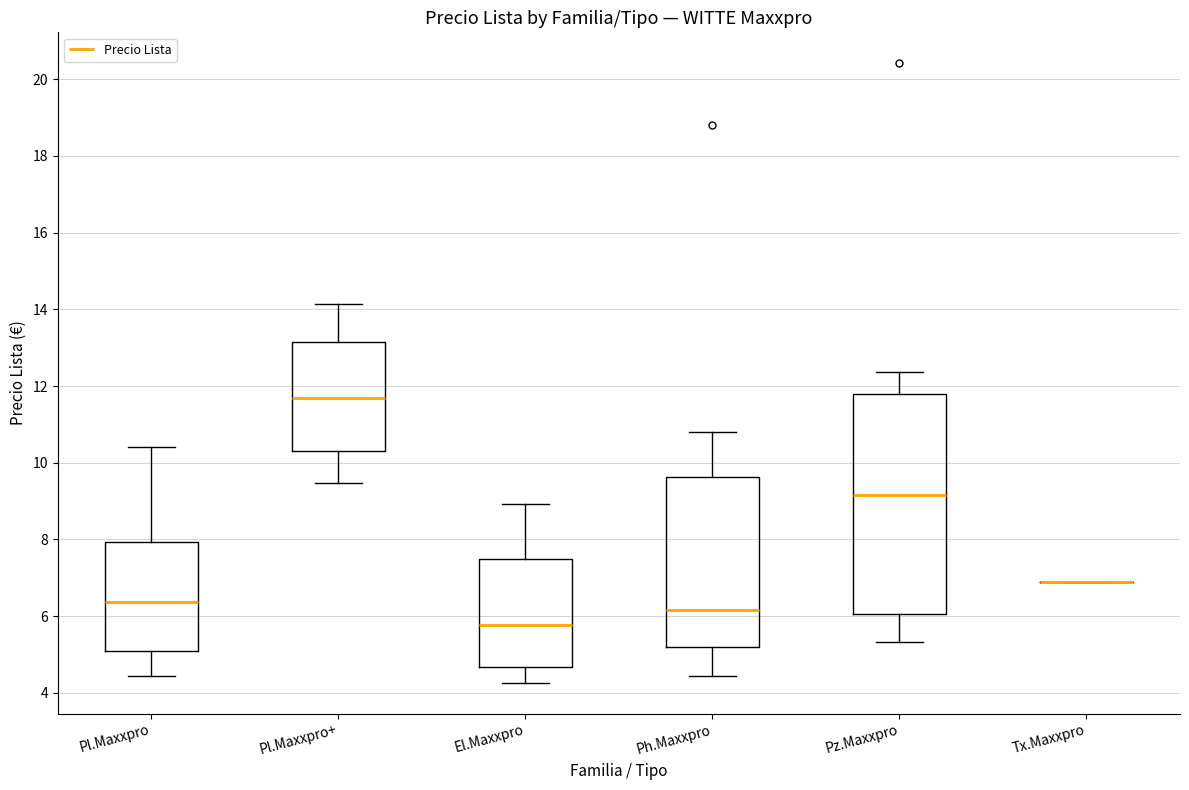

Comparing the boxes themselves (not the whiskers), which one is the tallest?

Pz.Maxxpro